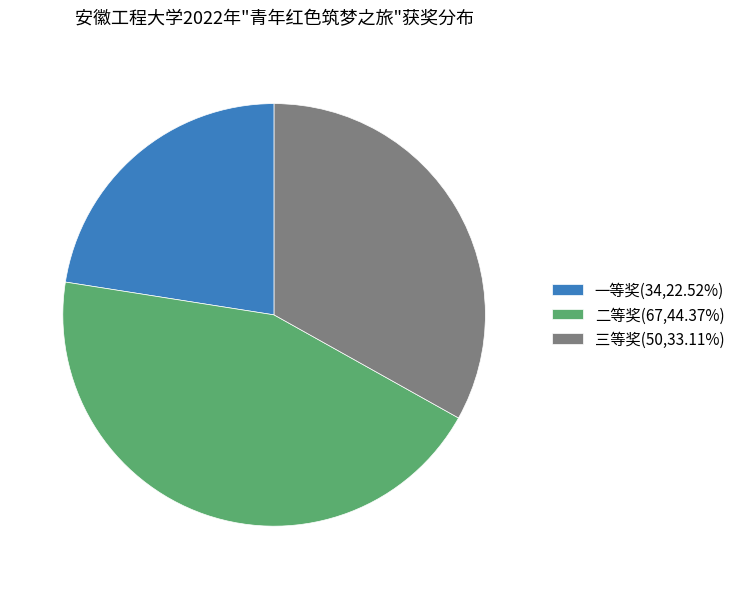

True or false: 二等奖 accounts for 35% of the total.

False